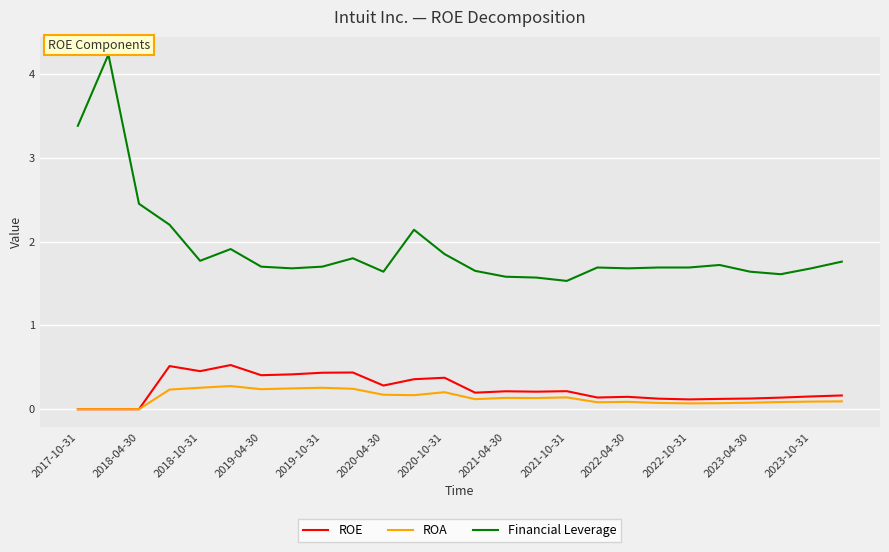

True or false: Financial Leverage and ROE cross at least once.

False